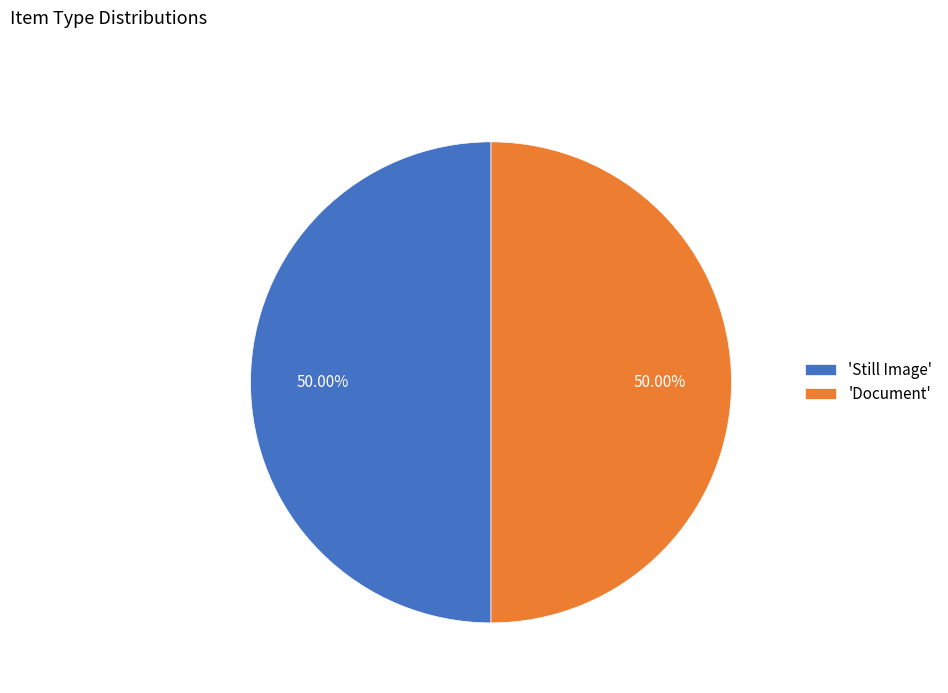

Do 'Still Image' and 'Document' together represent more than half of the pie?

Yes